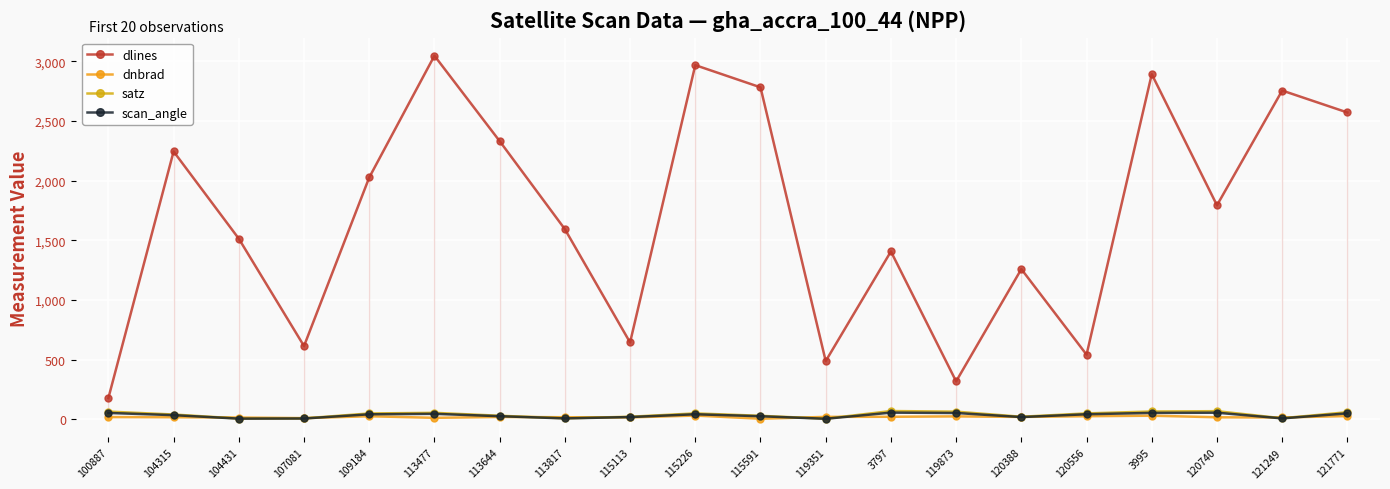

How many lines are shown in the chart?

4